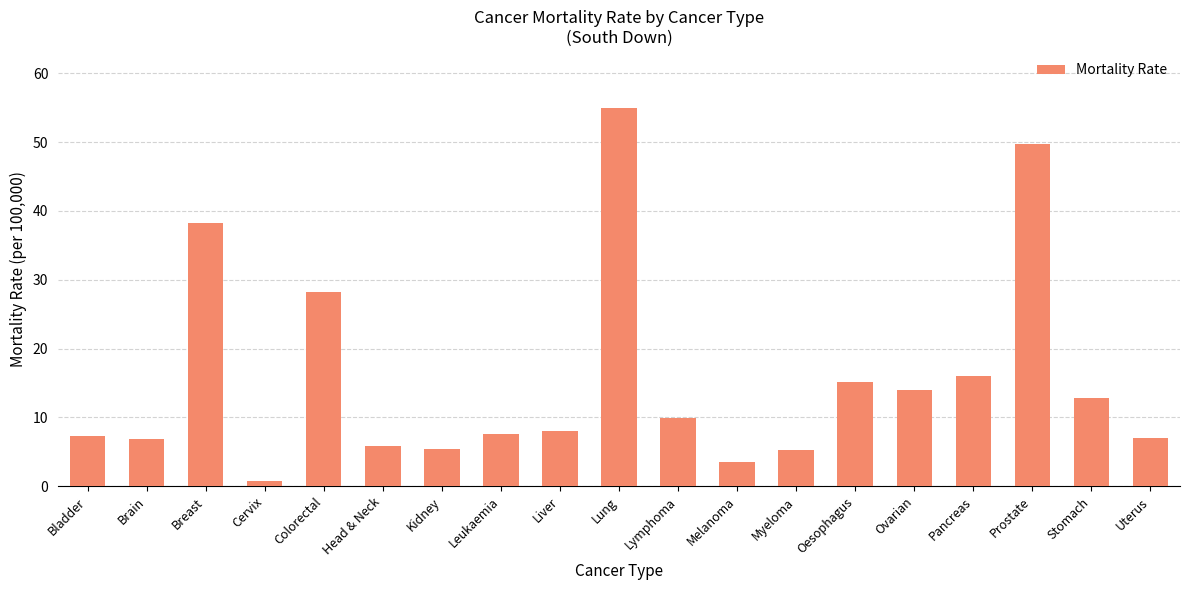

Approximately how many times larger is the value at Brain compared to Head & Neck?

1.2